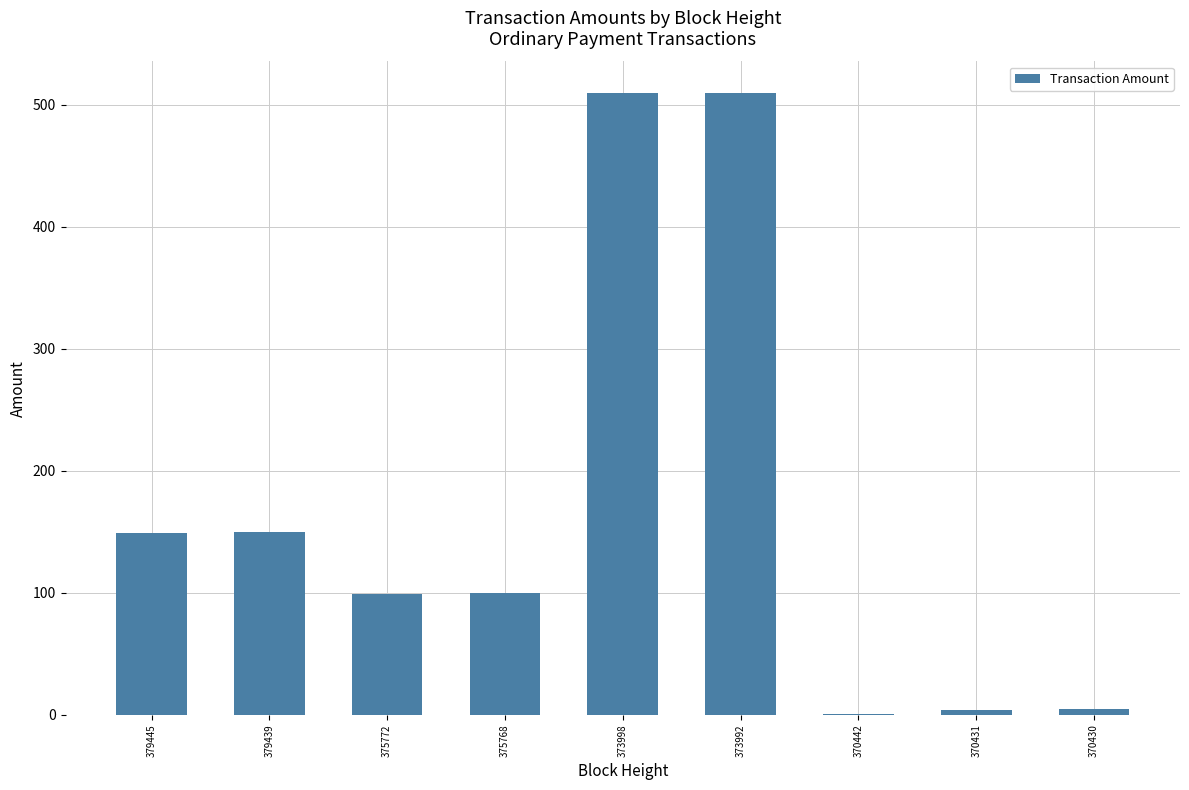

The chart shows a value of 900 at 373998. True or false?

False